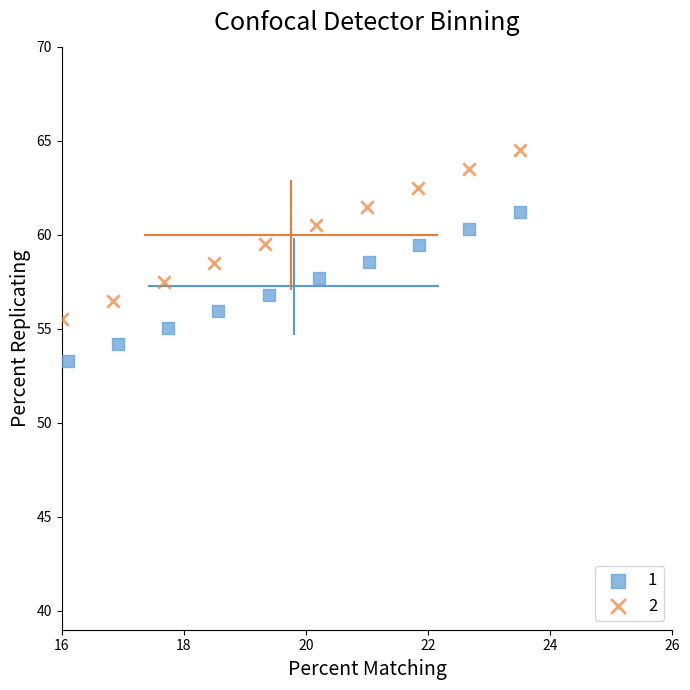

Which series has the largest Y range (max minus min)?

2